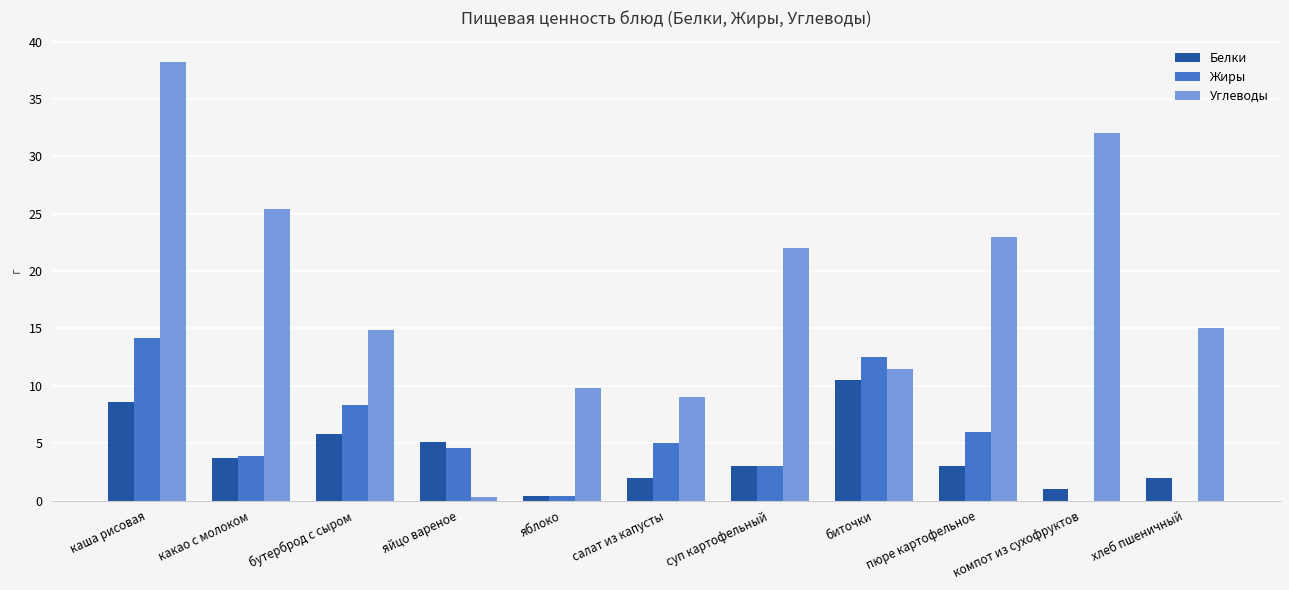

Is the value of Углеводы at хлеб пшеничный greater than the value of Белки at суп картофельный?

Yes